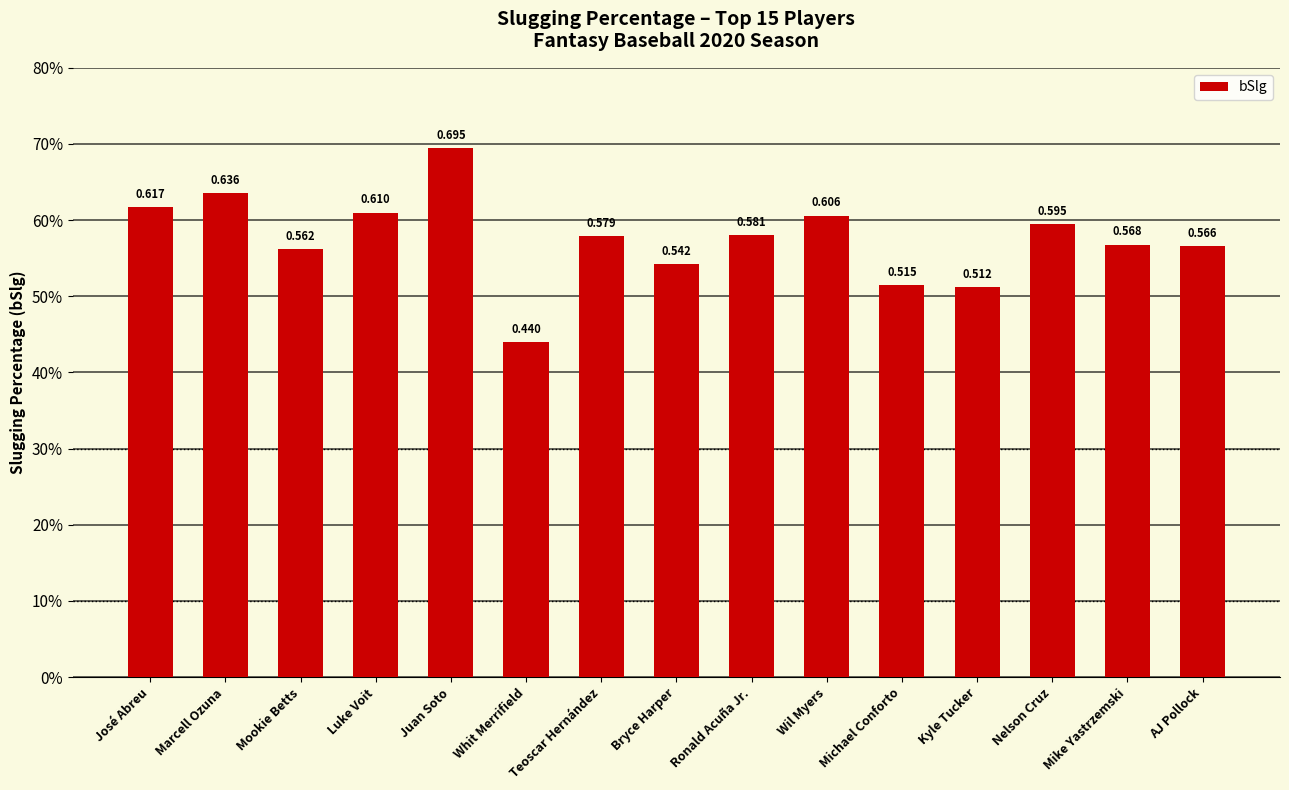

Rank the categories by value from highest to lowest.

Juan Soto, Marcell Ozuna, José Abreu, Luke Voit, Wil Myers, Nelson Cruz, Ronald Acuña Jr., Teoscar Hernández, Mike Yastrzemski, AJ Pollock, Mookie Betts, Bryce Harper, Michael Conforto, Kyle Tucker, Whit Merrifield